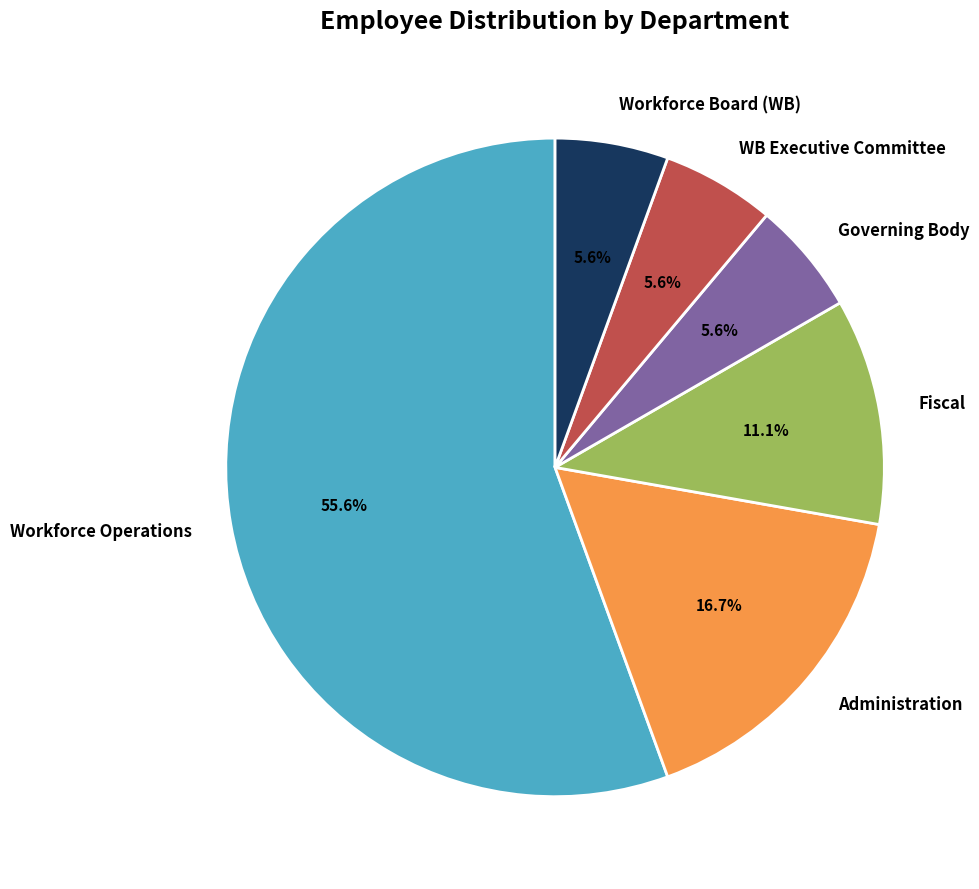

Do Workforce Board (WB) and Fiscal together represent more than half of the pie?

No